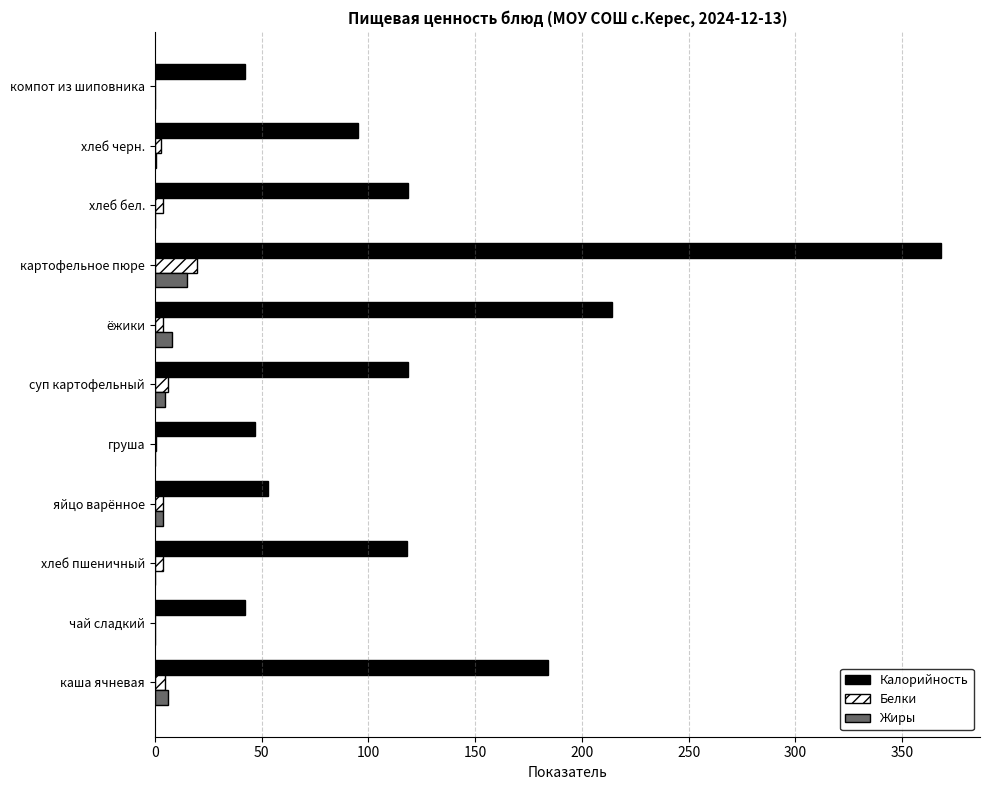

What is the sum of all Калорийность values?

1400.7